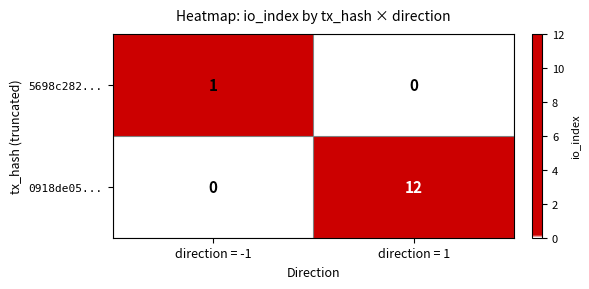

What is the greatest value displayed?

12